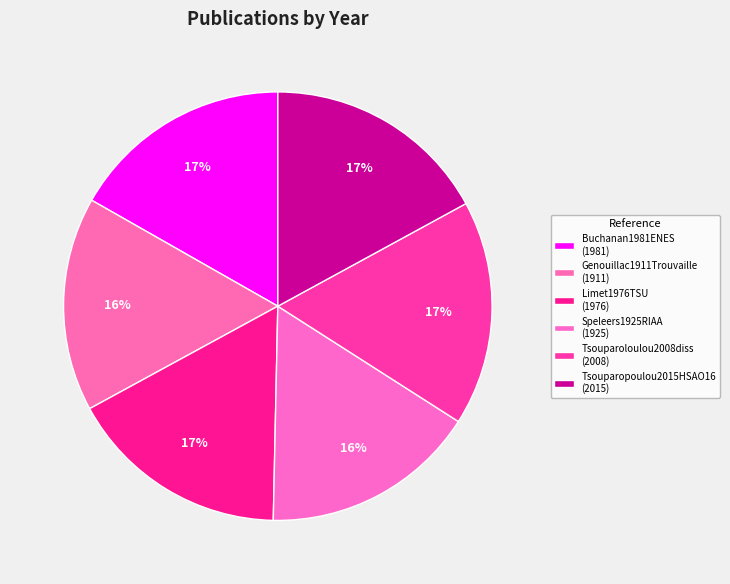

Between Limet1976TSU and Genouillac1911Trouvaille, which is larger?

Limet1976TSU